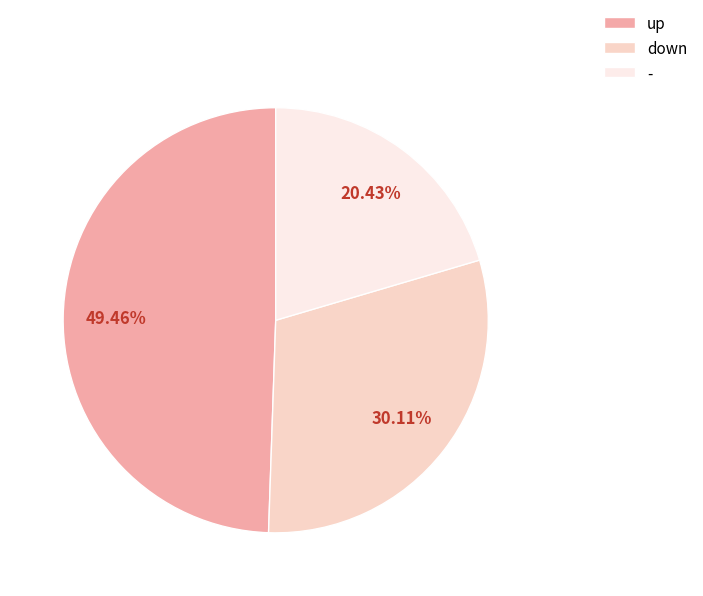

How much of the chart is everything except up?

50.5%